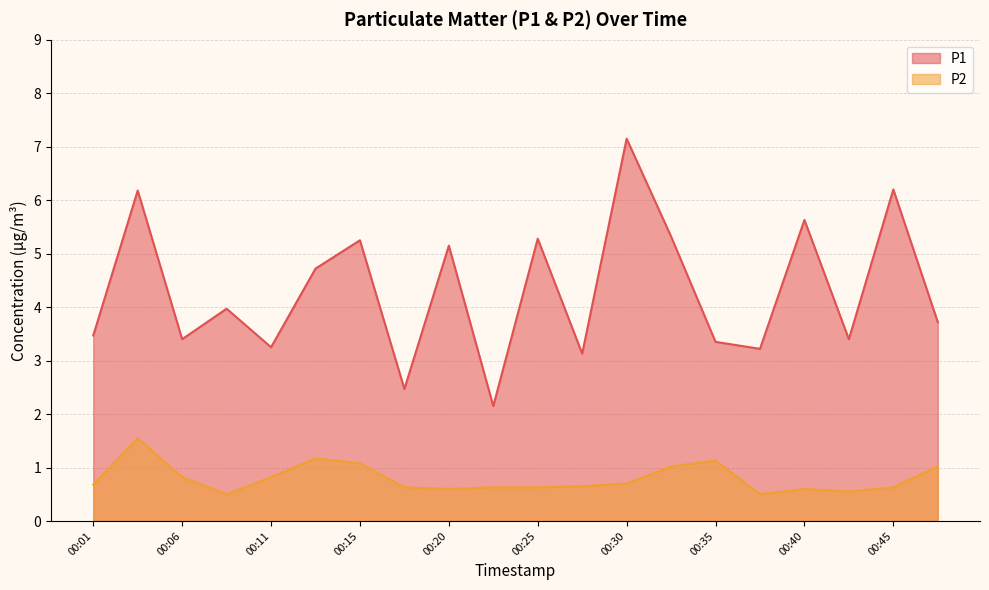

True or false: P2 has more than 2 points higher than both neighbors.

True